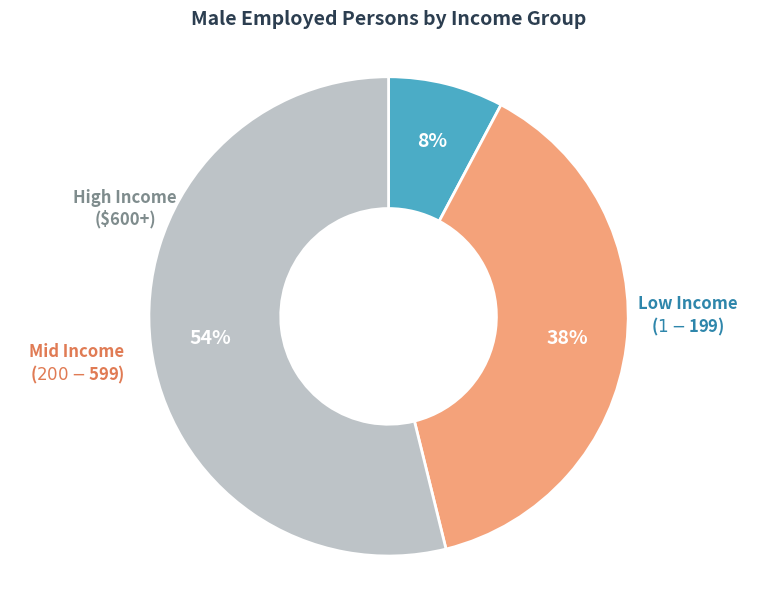

Is there any slice that represents more than half of the pie?

Yes